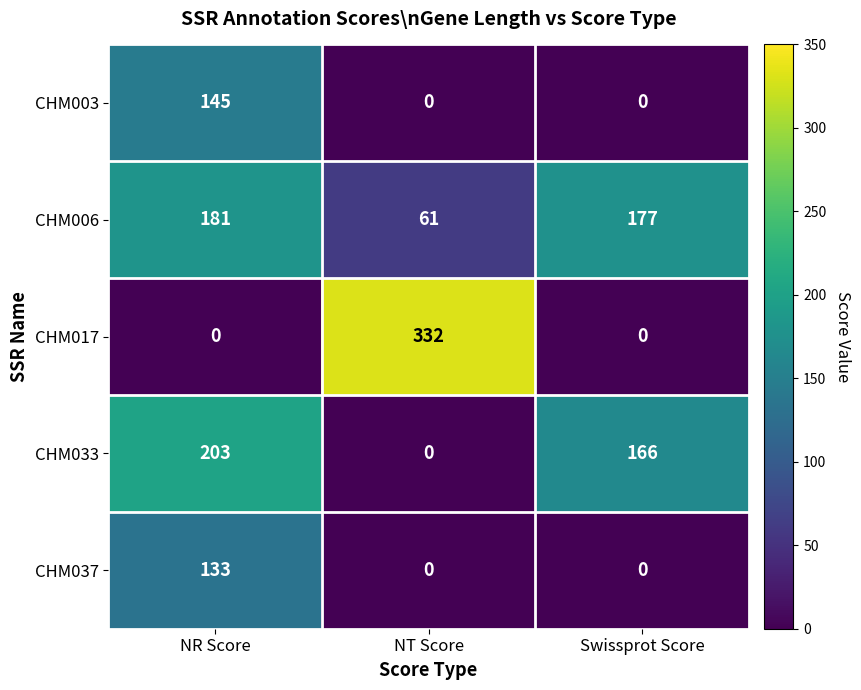

Rank the series by their maximum value, from highest to lowest.

CHM017, CHM033, CHM006, CHM003, CHM037